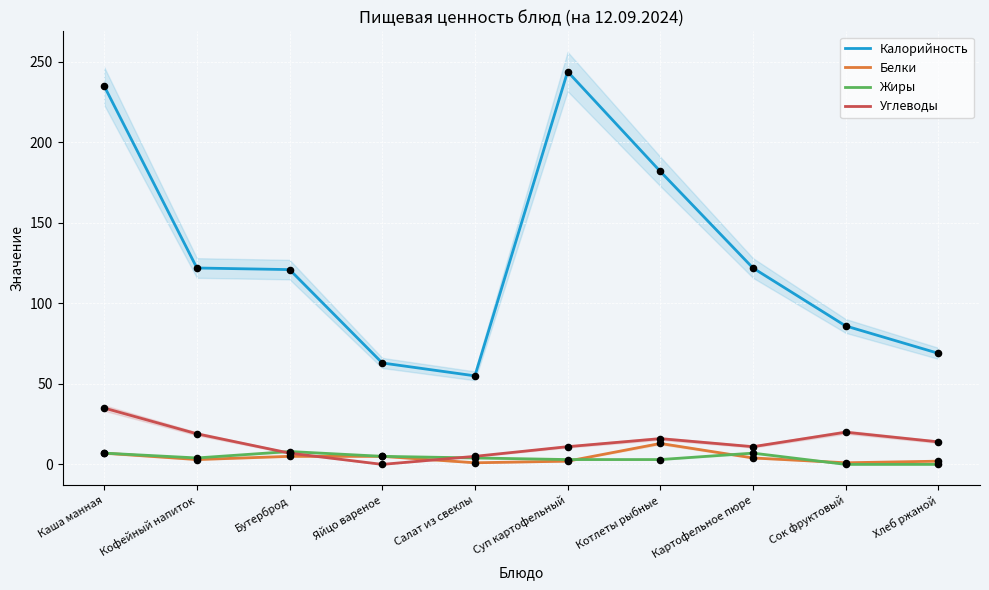

What is the total value across all series at Салат из свеклы?

65